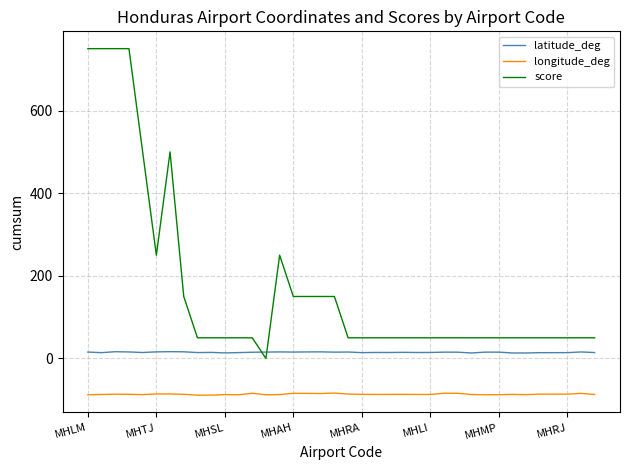

List the series in order of their peak value, highest first.

score, latitude_deg, longitude_deg